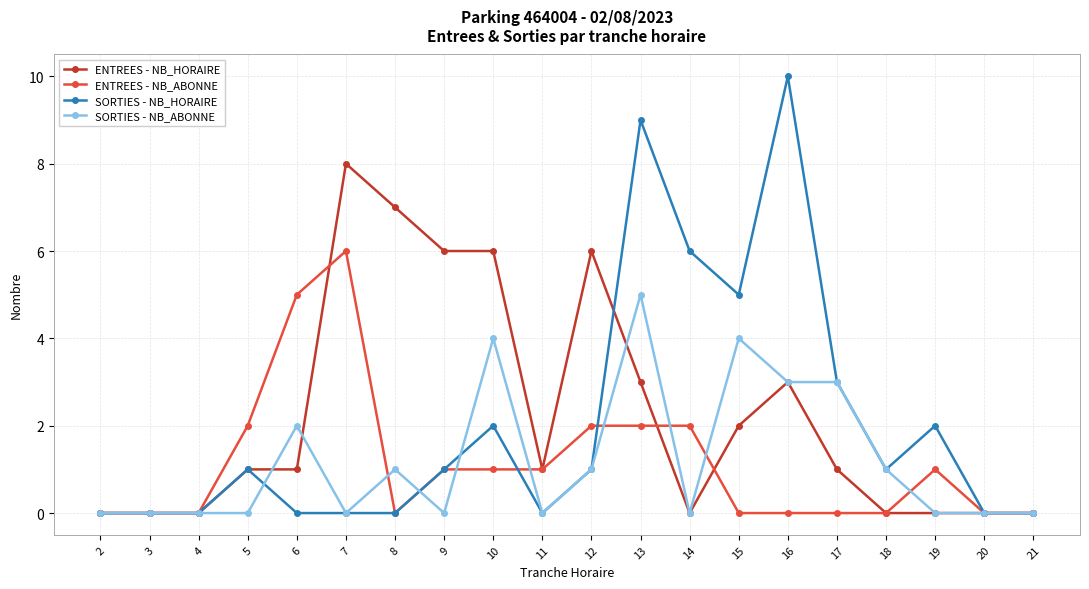

What is the difference between the maximum and minimum values in the SORTIES - NB_ABONNE series?

5